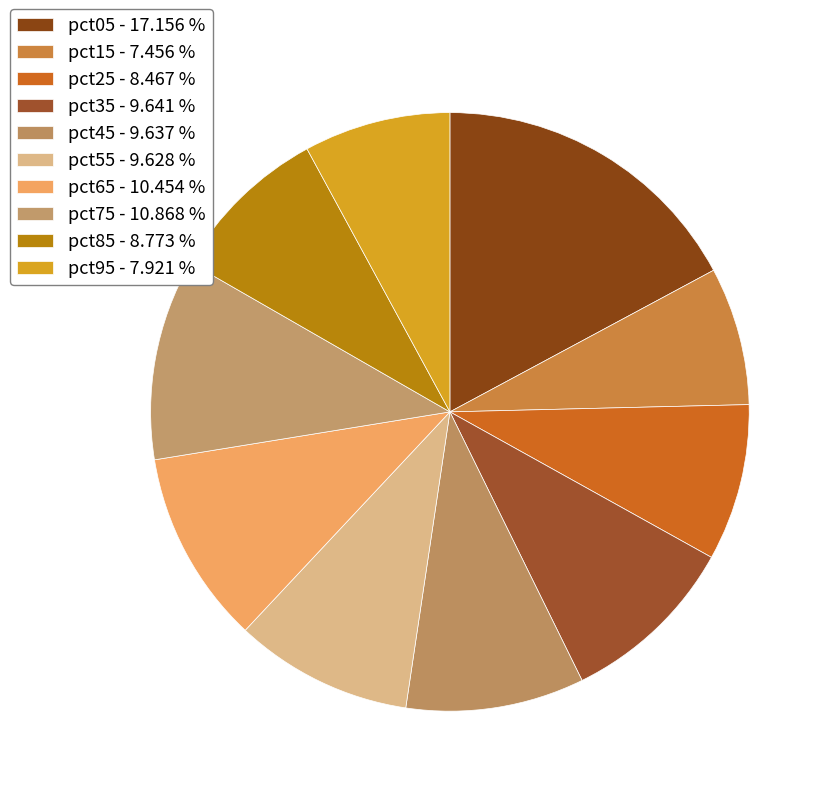

To the nearest percent, what percentage of the pie is pct05?

17%